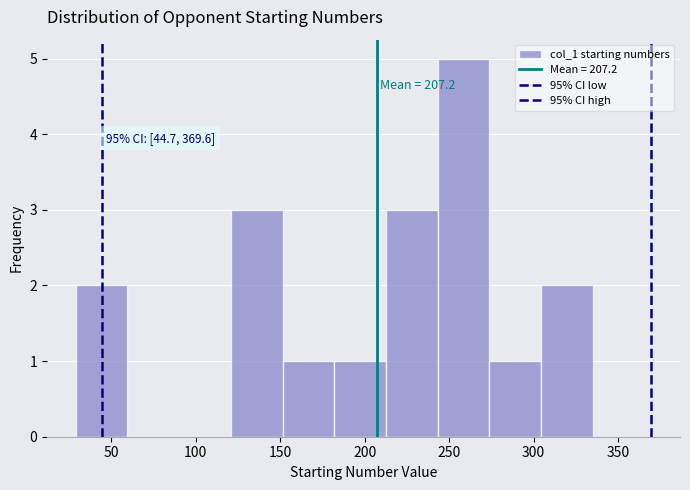

Which range on the x-axis has the tallest bar?

245 to 275